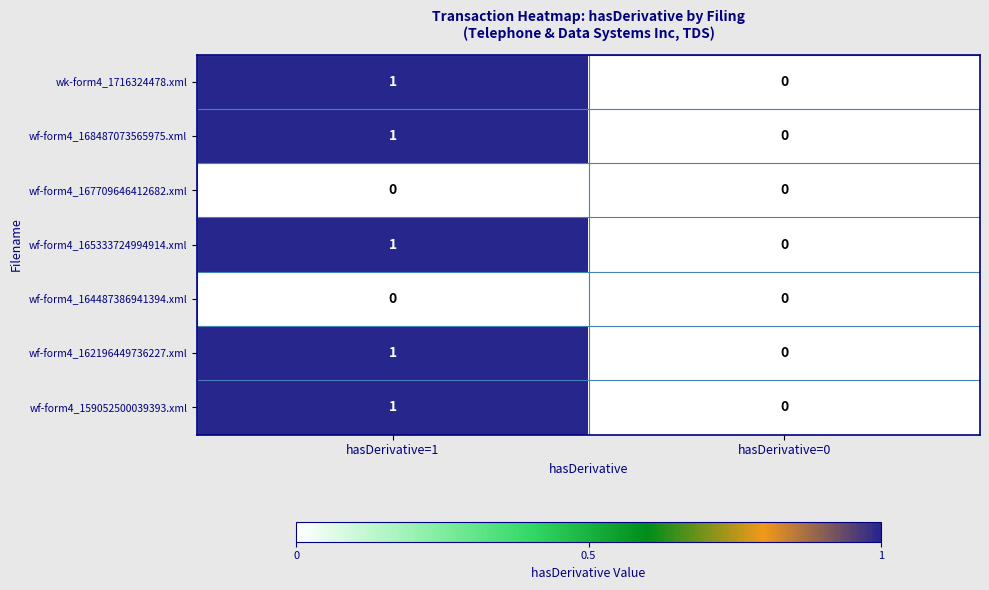

At which label is wf-form4_159052500039393.xml closest to 0?

hasDerivative=0